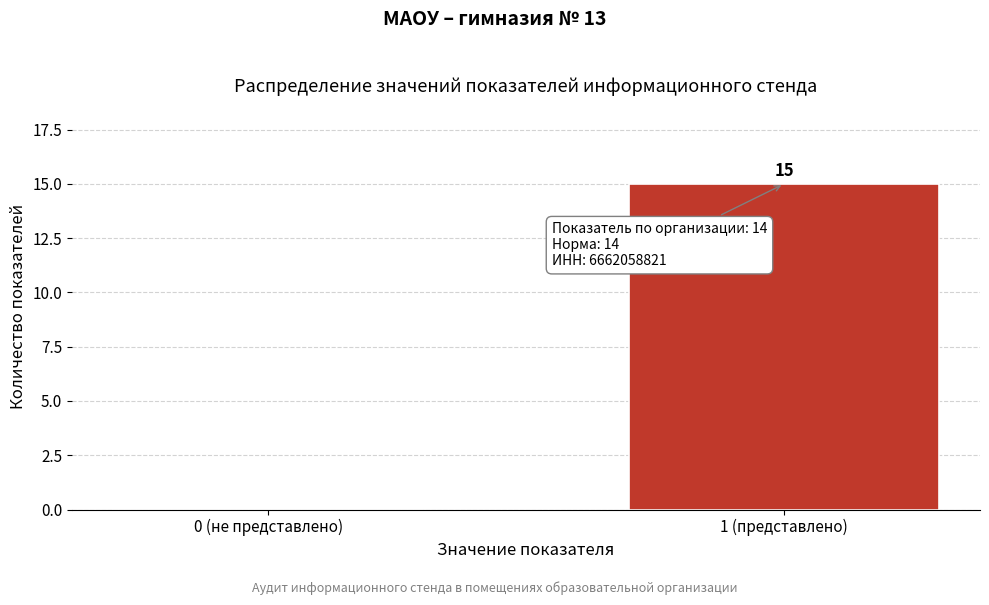

Reading left to right, transcribe all the data shown in this chart.

0 (не представлено)=0	1 (представлено)=15